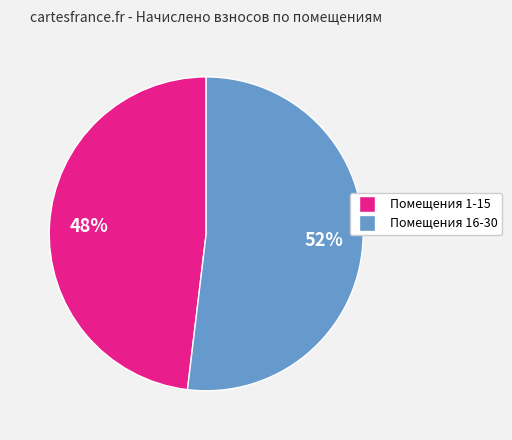

To the nearest percent, what is the average slice percentage?

50%